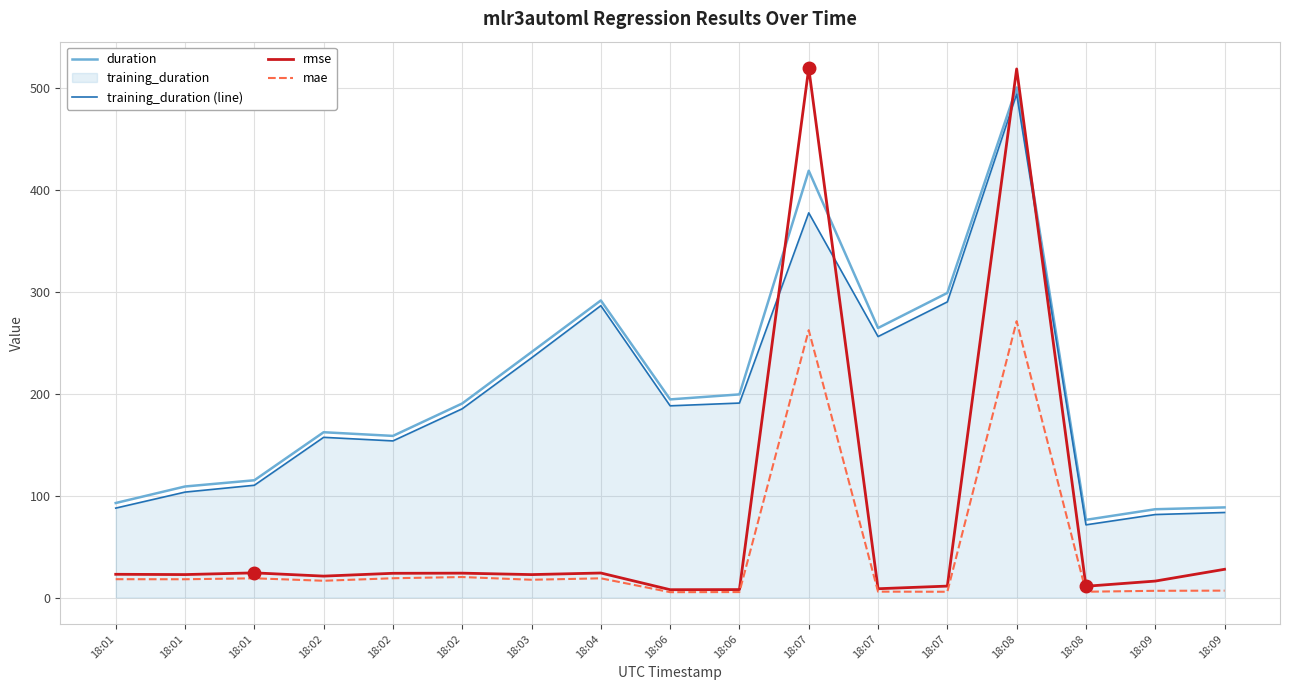

In mae, how many points are lower than both neighbors (excluding endpoints)?

6